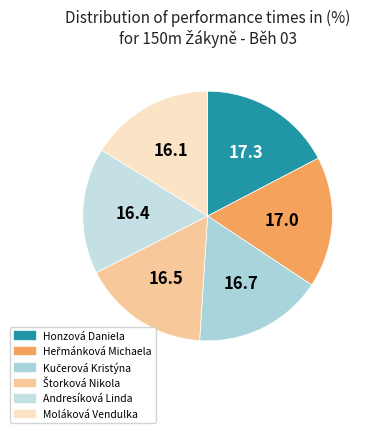

True or false: Honzová Daniela accounts for 11% of the total.

False